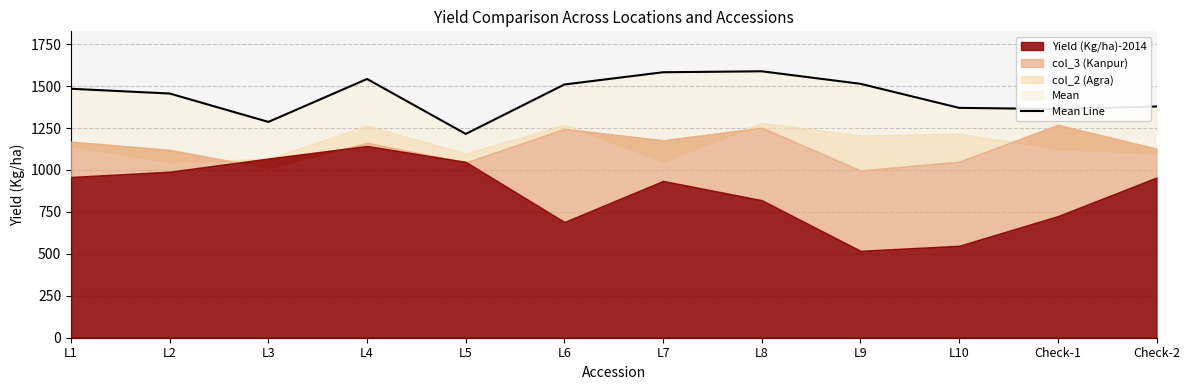

Reading right to left, what are all the values shown in this chart?

1378.5	1363.2	1370.2	1513.6	1588.2	1582.5	1509.5	1214.8	1542.4	1286.5	1455.7	1484.0